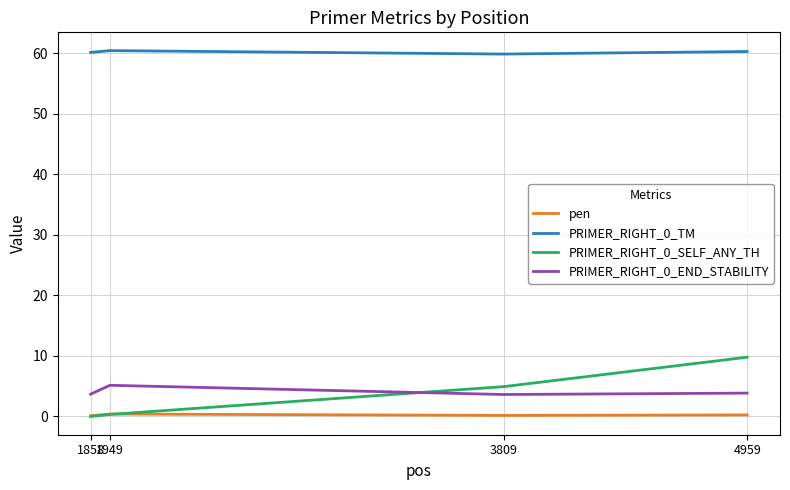

At how many categories does at least one series exceed 35?

4